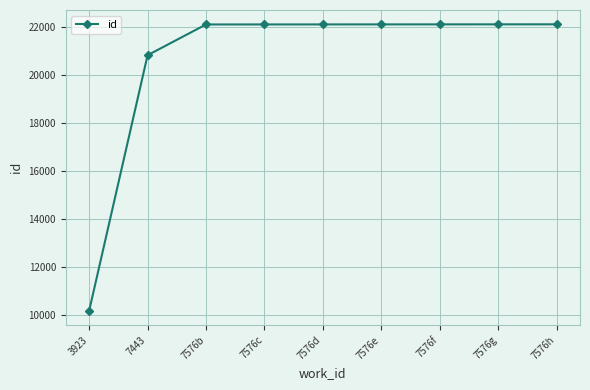

What is the minimum value shown in the chart?

10177